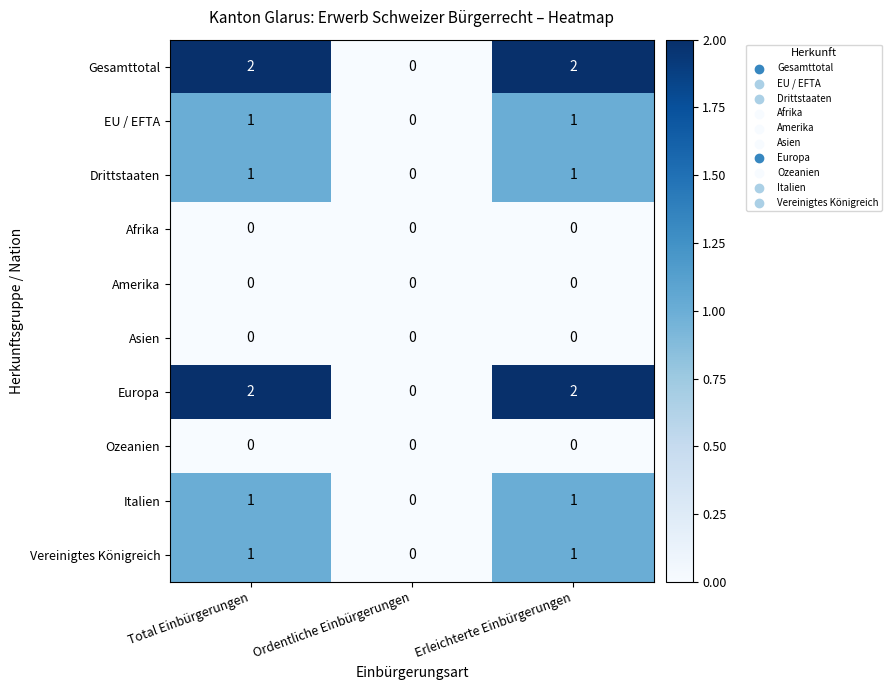

The Europa series shows 0 at Ordentliche Einbürgerungen. True or false?

True